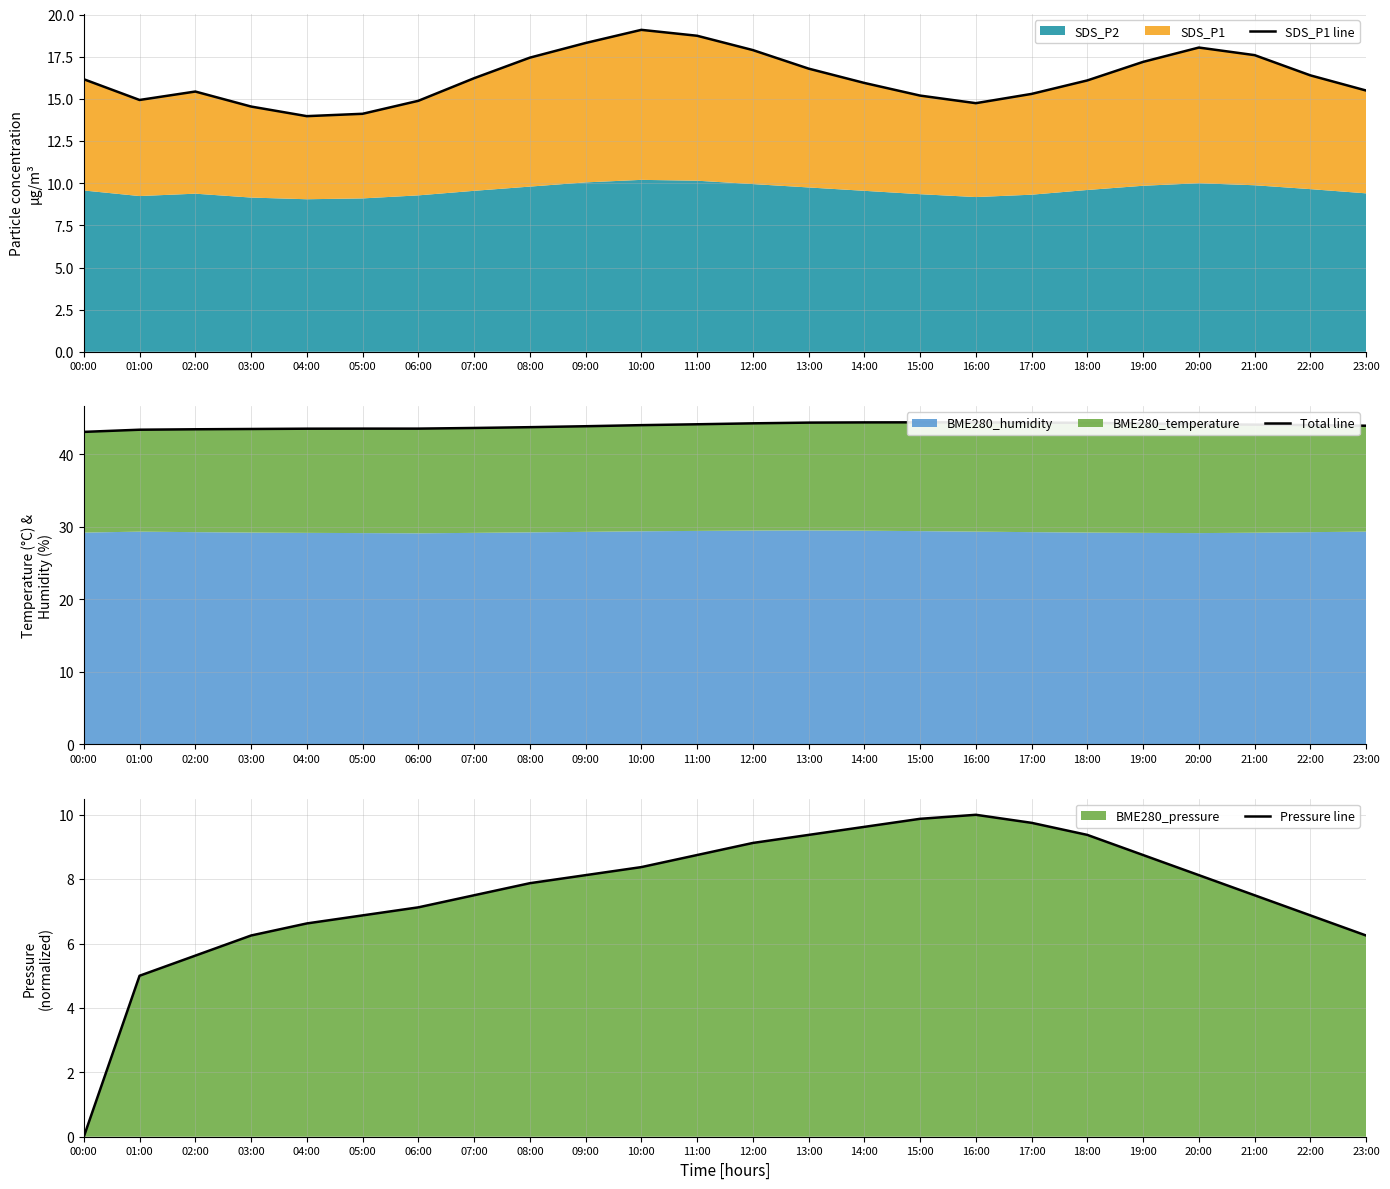

How many values in the Total line series are below 44?

11